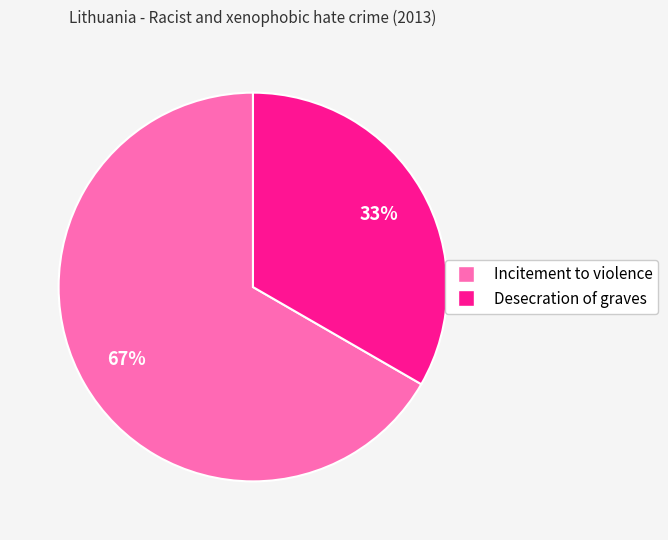

To the nearest percent, what portion does Incitement to violence represent?

67%